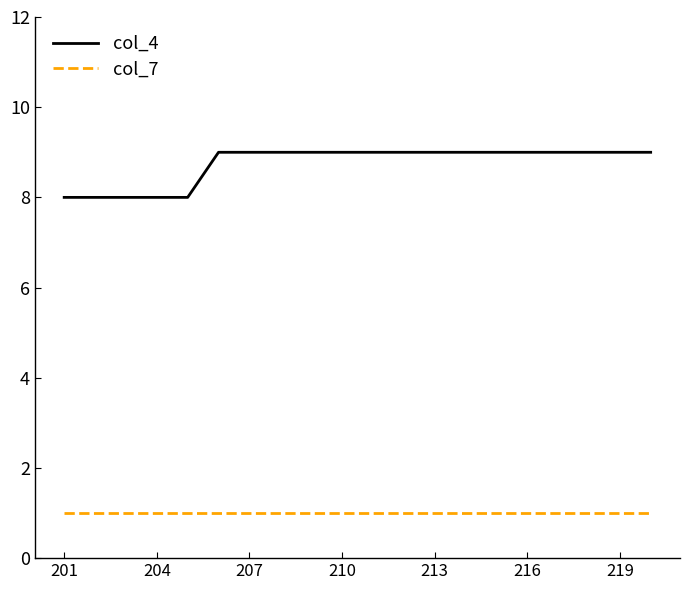

What is the maximum value shown in the chart?

9